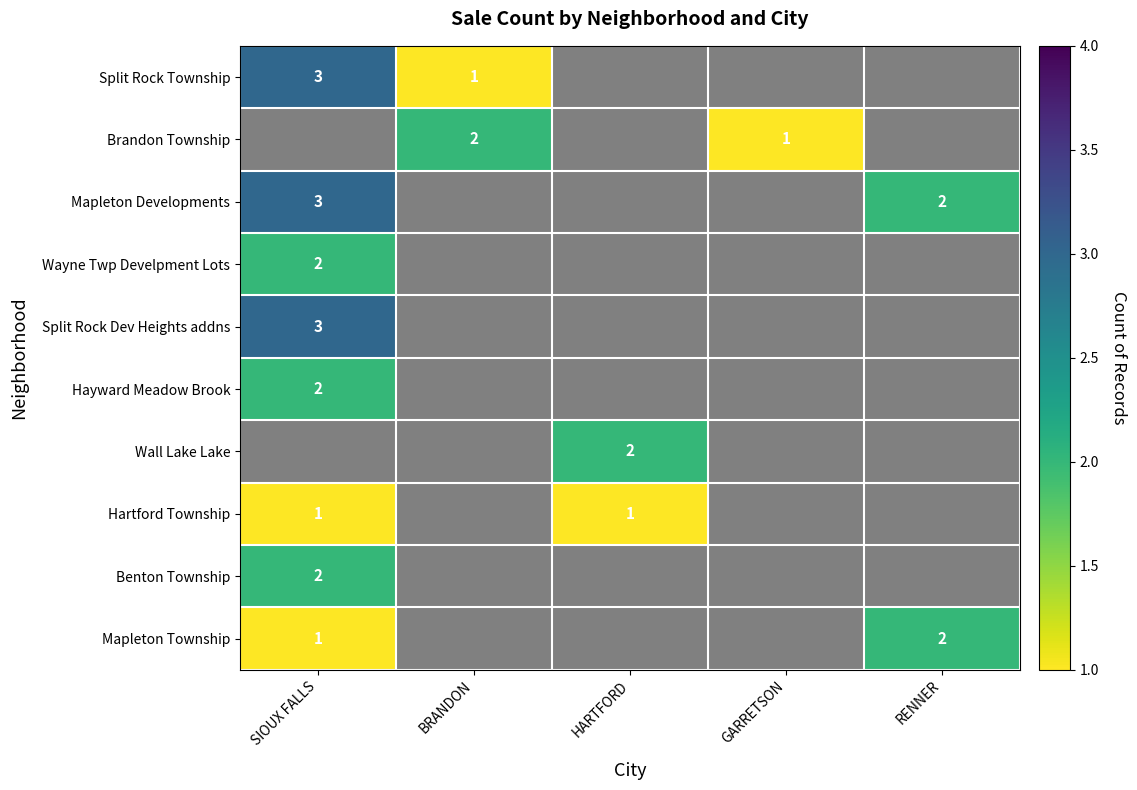

What is the maximum value shown in the chart?

3.0